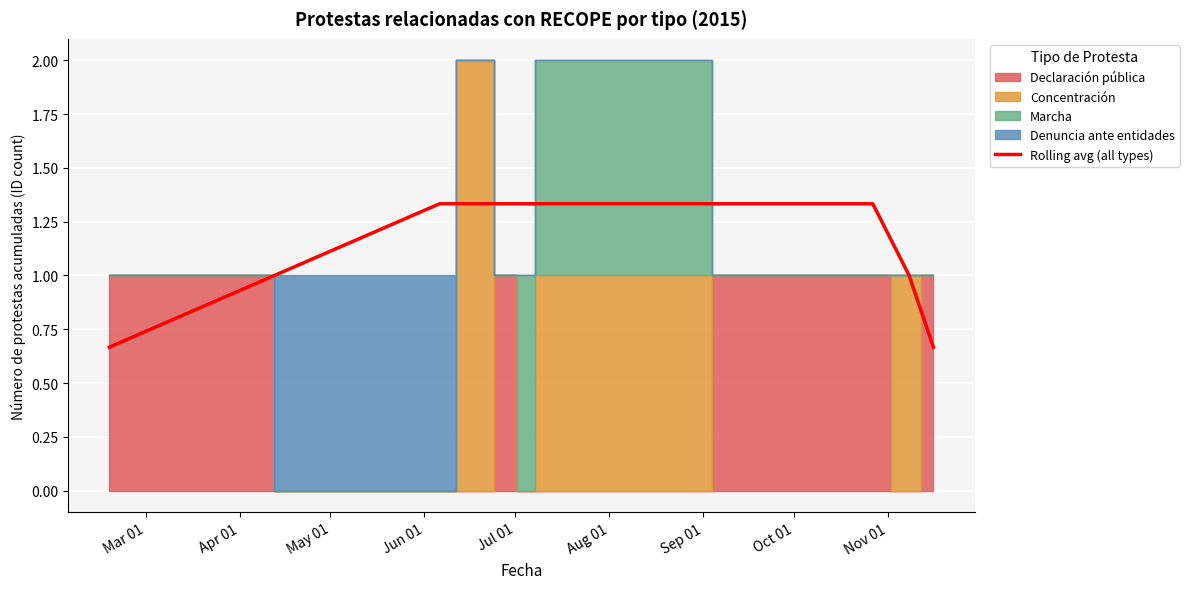

What is the difference between the second highest and minimum values?

0.7